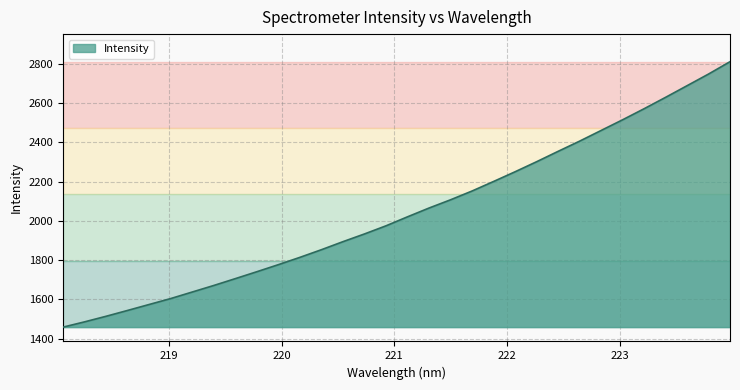

What is the maximum value shown in the chart?

2810.3